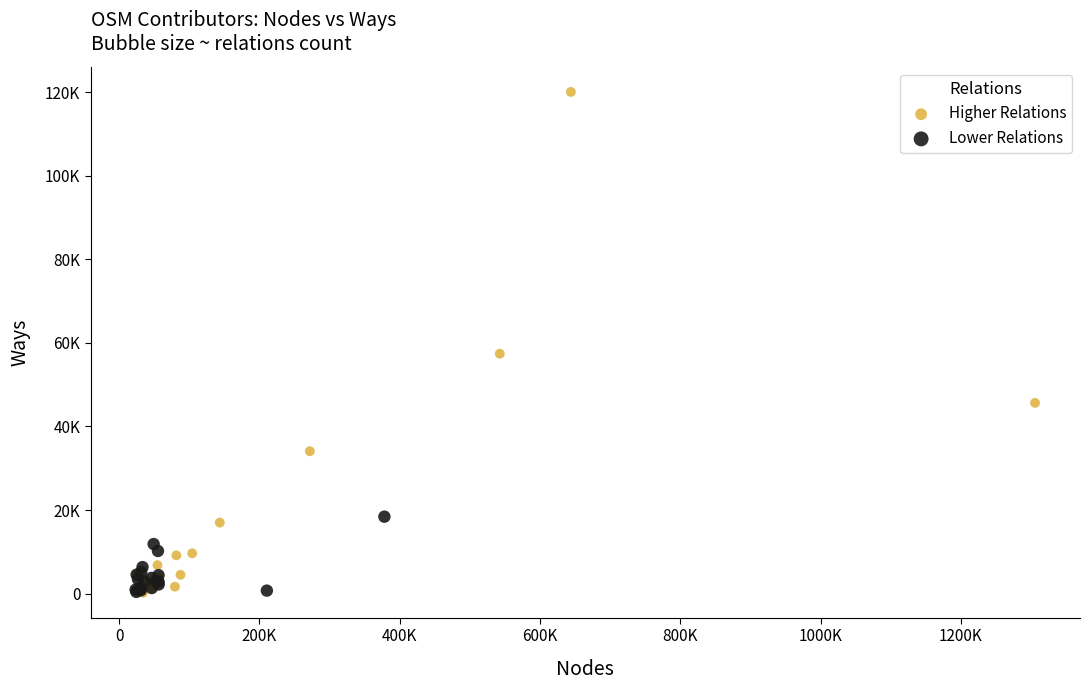

What are all the series names shown in the legend?

Higher Relations, Lower Relations